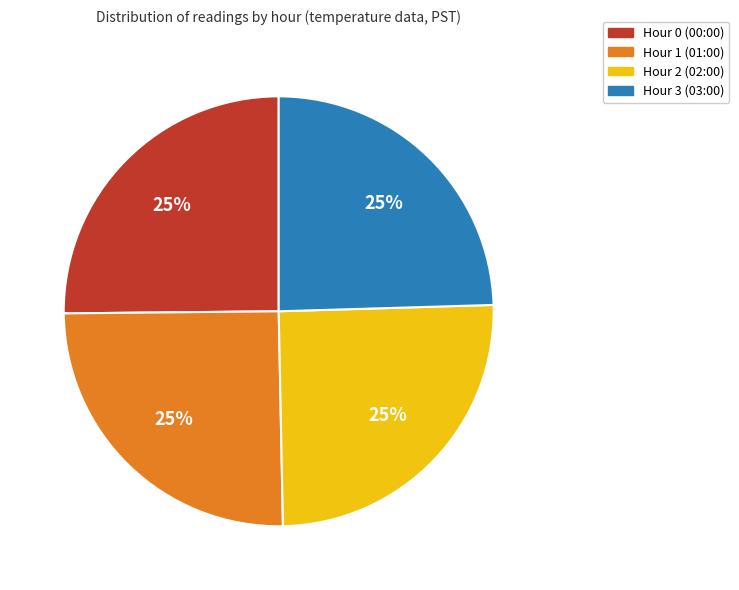

Does Hour 3 account for over 50% of the chart?

No